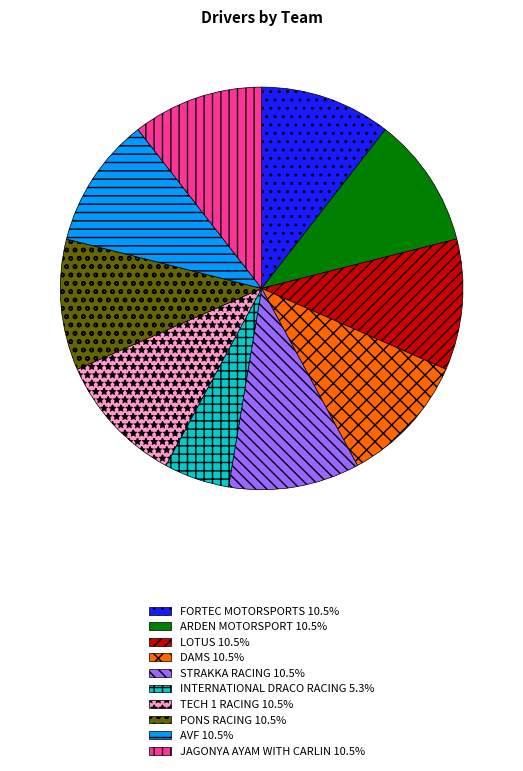

Do ARDEN MOTORSPORT and PONS RACING together represent more than half of the pie?

No